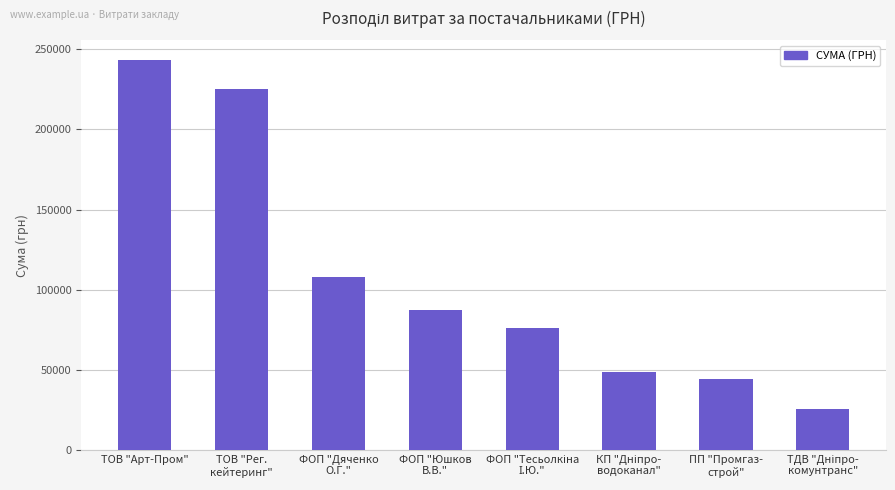

What is the value of the 4th bar from the left?

87585.0